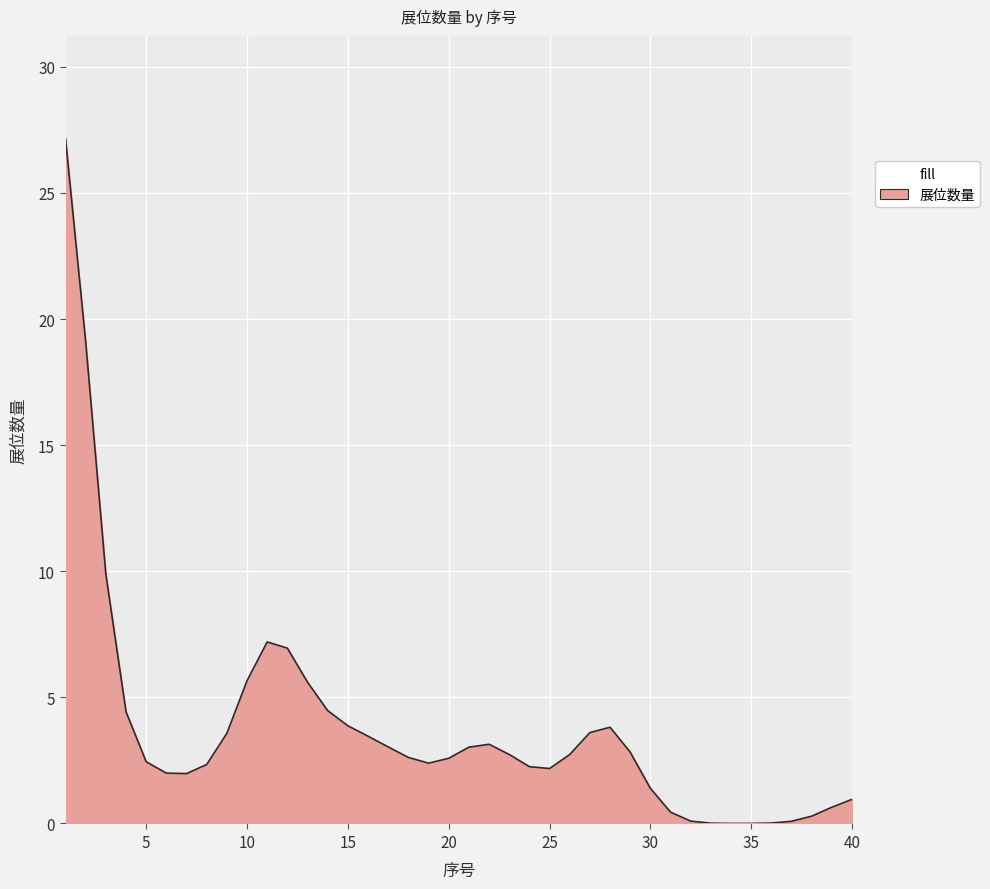

What is the sum of all values?

151.0